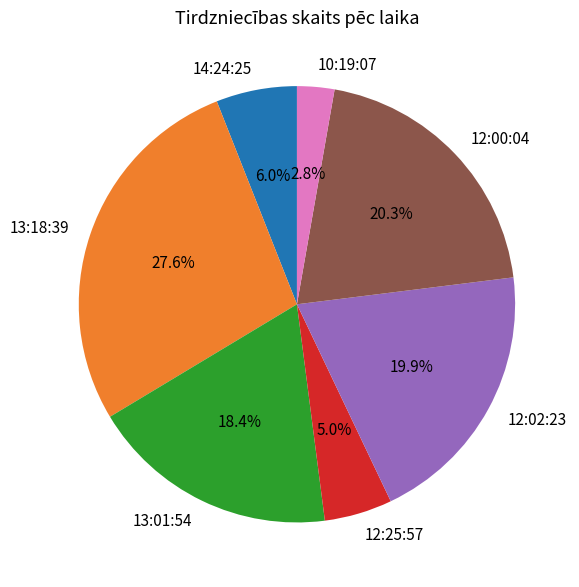

How many segments does this pie chart have?

7